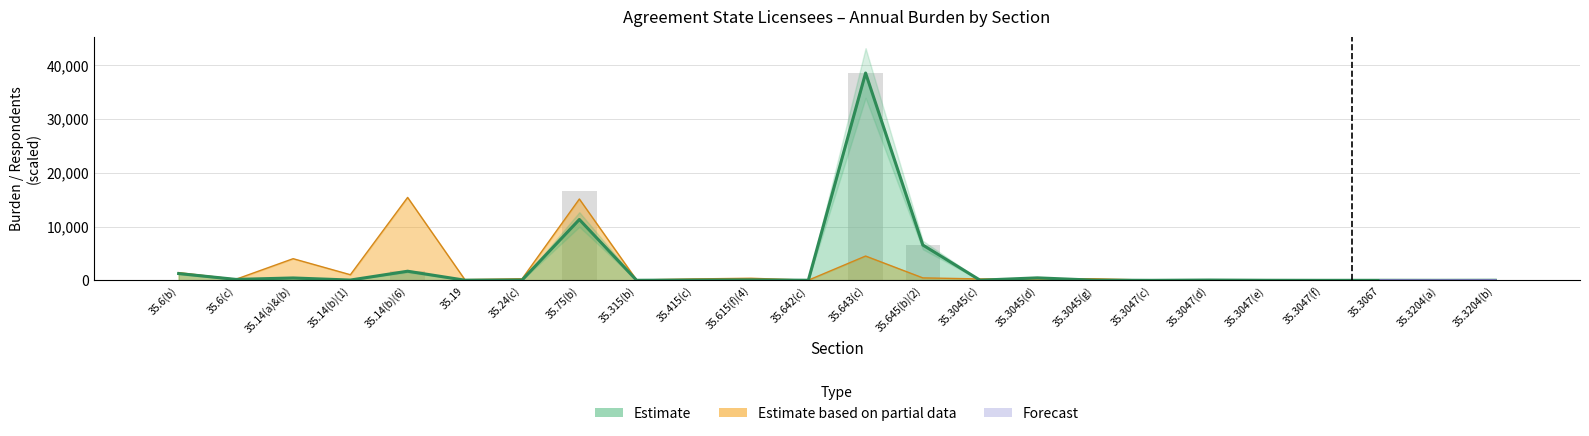

Reading left to right, extract all data points from this chart.

Burden Hours (line): 1268.0	176.0	443.0	57.5	1695.5	29.0	65.0	11308.4	14.0	58.0	86.0	21.0	38517.5	6565.0	29.0	464.0	32.5	3.5	56.0	14.0	3.5	7.0	1.8	14.0
Total Responses (scaled): 79.2	11.0	443.0	57.5	1695.5	7.2	16.2	16630.0	3.5	14.5	21.5	21.0	38517.5	6565.0	14.5	14.5	16.2	1.8	1.8	1.8	1.8	1.8	1.8	1.8